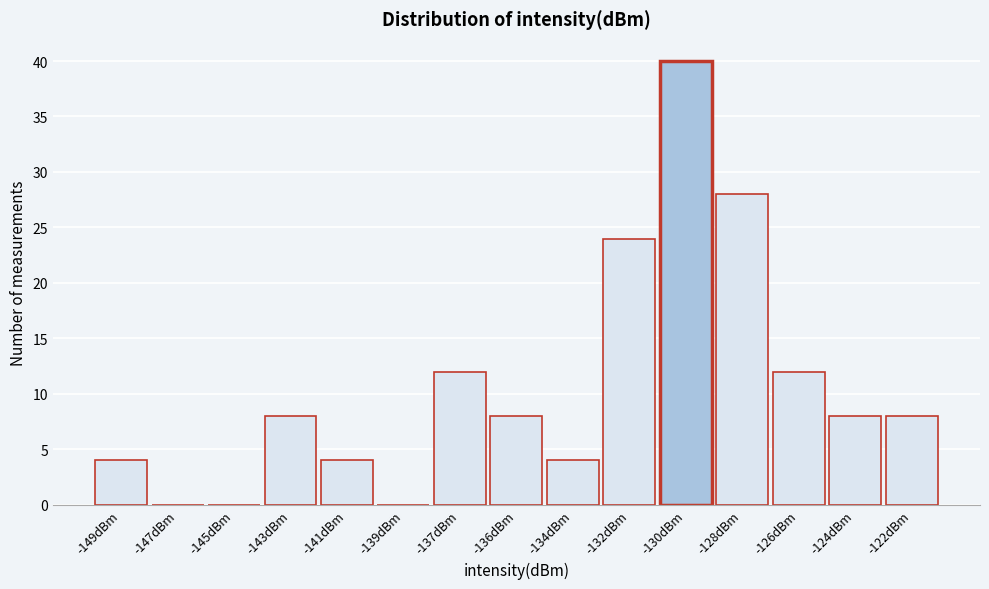

Reading left to right, what are all the values shown in this chart?

-149dBm=4	-147dBm=0	-145dBm=0	-143dBm=8	-141dBm=4	-139dBm=0	-137dBm=12	-136dBm=8	-134dBm=4	-132dBm=24	-130dBm=40	-128dBm=28	-126dBm=12	-124dBm=8	-122dBm=8